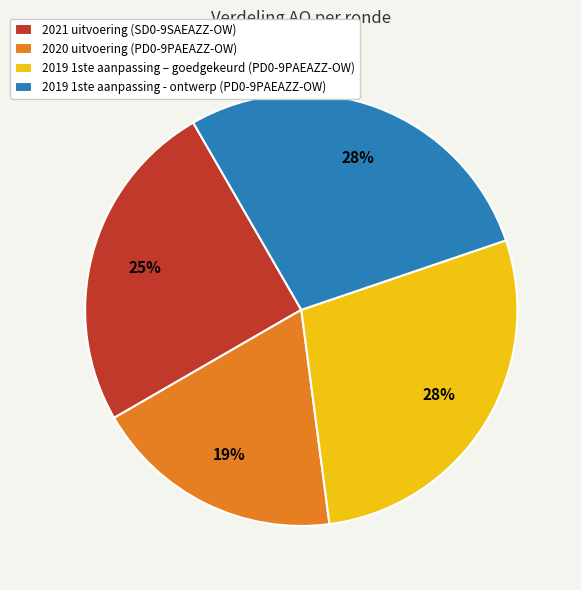

Which slice is the smallest?

2020 uitvoering (PD0-9PAEAZZ-OW)